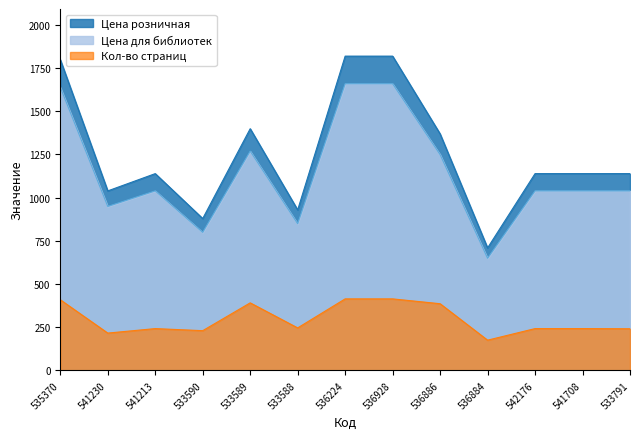

What is the maximum value for Цена для библиотек?

1659